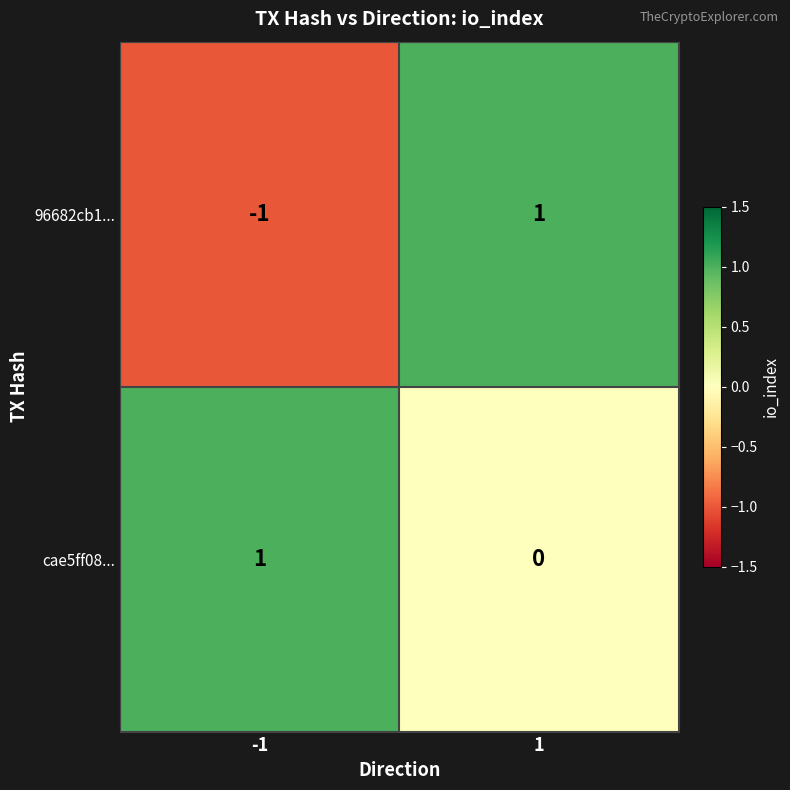

List the series in order of their overall mean, lowest first.

96682cb1..., cae5ff08...